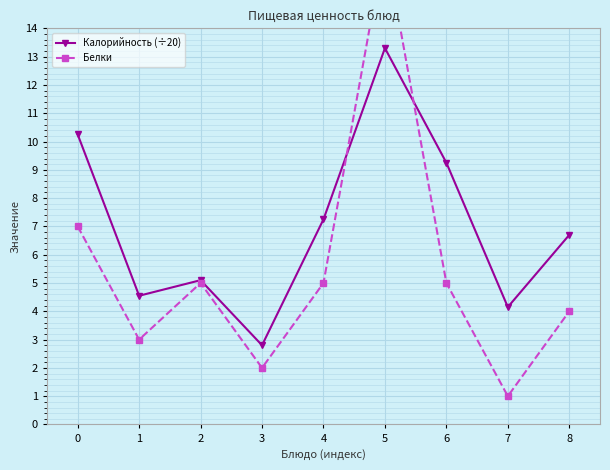

What is the approximate value of Калорийность (÷20) at 1?

4.5